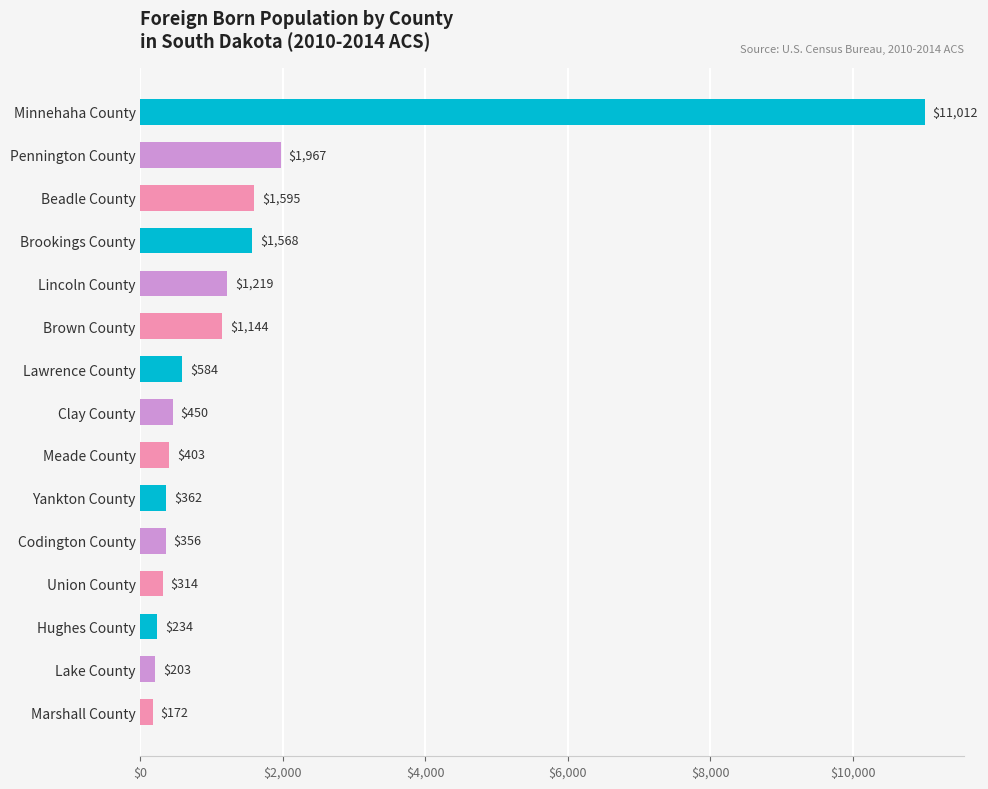

What is the label of the 15th bar from the top?

Marshall County